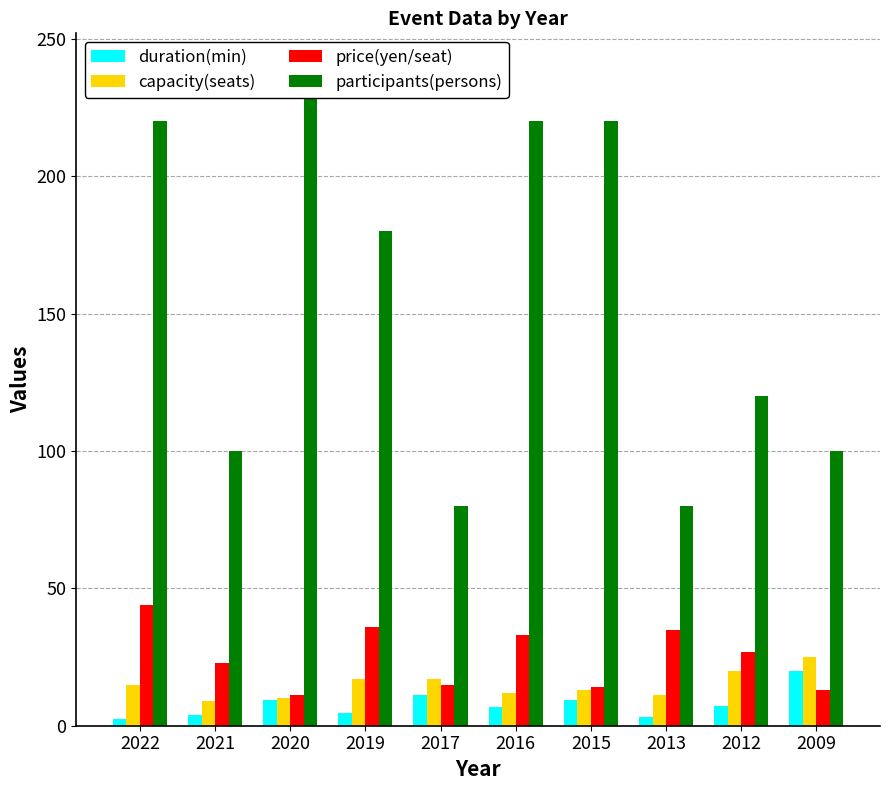

At which category does the chart reach its peak across all series?

2020